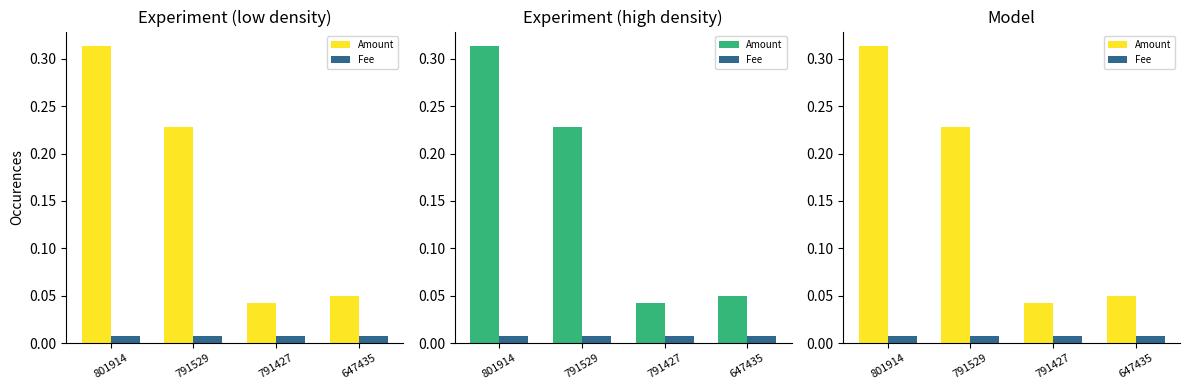

What is the maximum value shown in the chart?

0.3